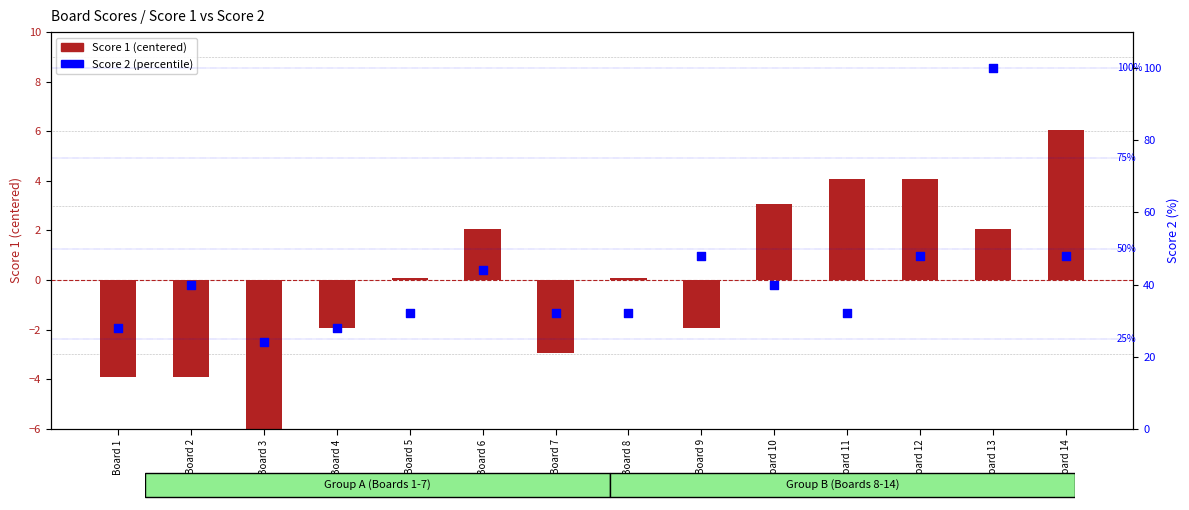

Which series has the widest spread of Y values?

Score 2 (percentile)